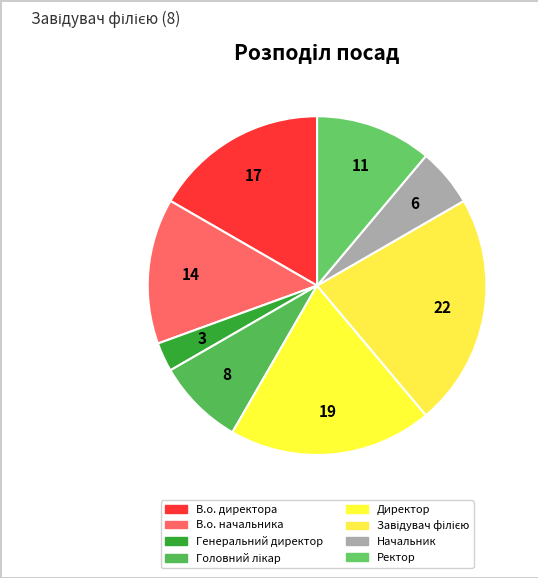

To the nearest percent, what is the average slice percentage?

12%